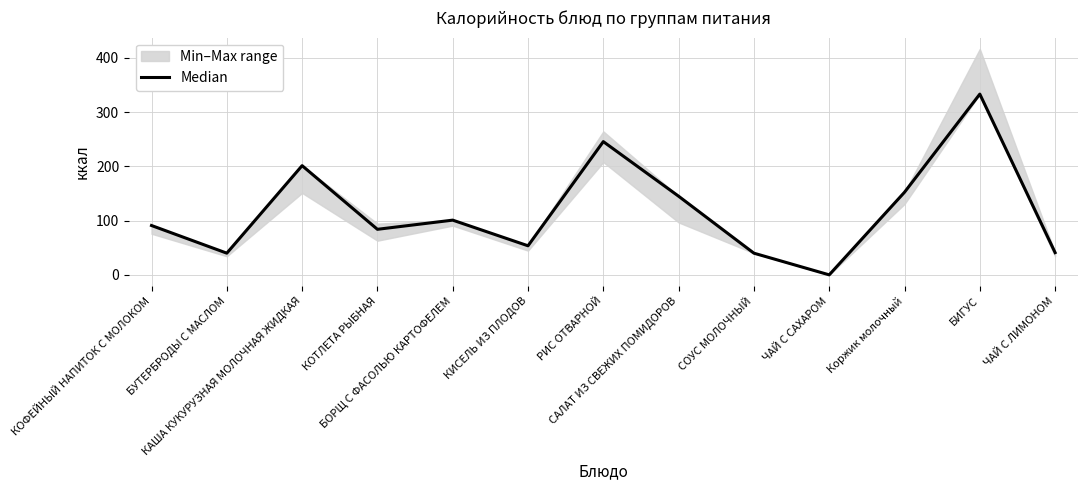

Reading left to right, extract all data points from this chart.

91.0	40.0	201.4	84.0	100.9	53.6	245.7	145.0	40.0	0.0	152.4	333.3	41.0